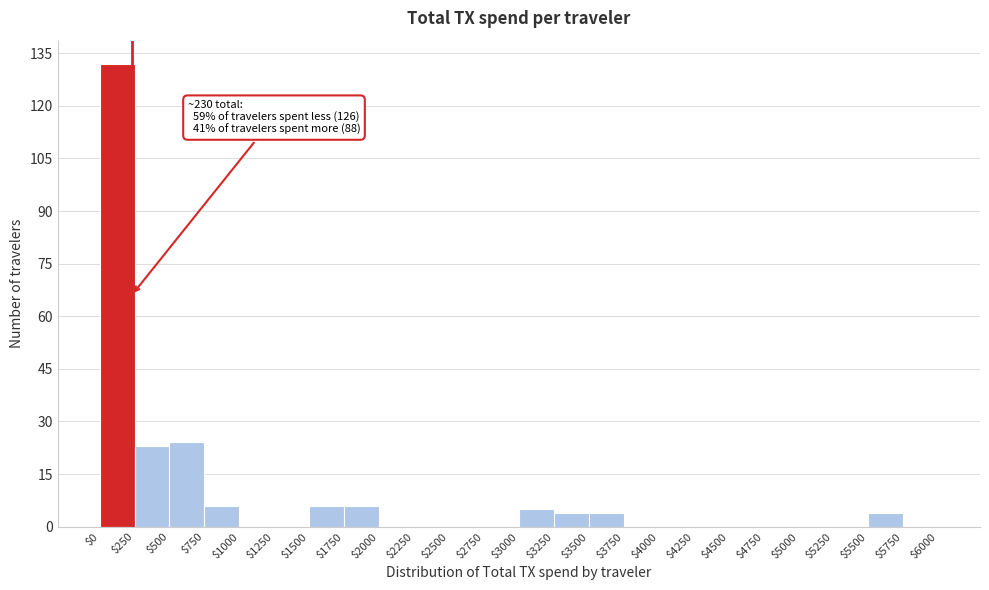

Over which range of the x-axis is the bar tallest?

$0 to $250